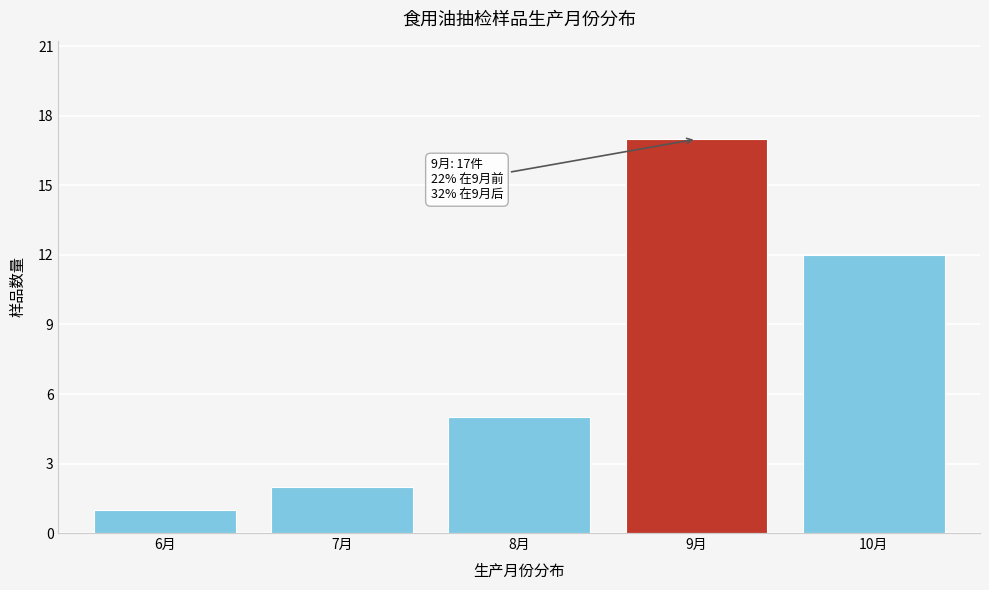

Reading right to left, what are all the values shown in this chart?

12	17	5	2	1